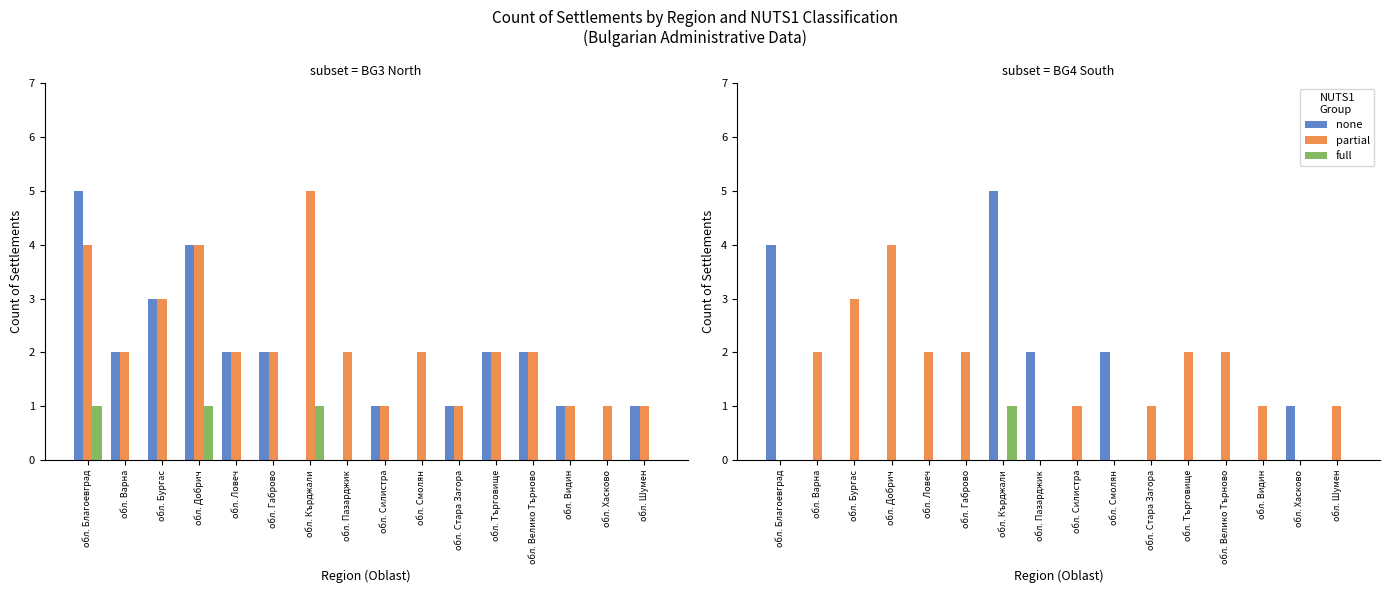

What value does the full series have at обл. Кърджали?

1